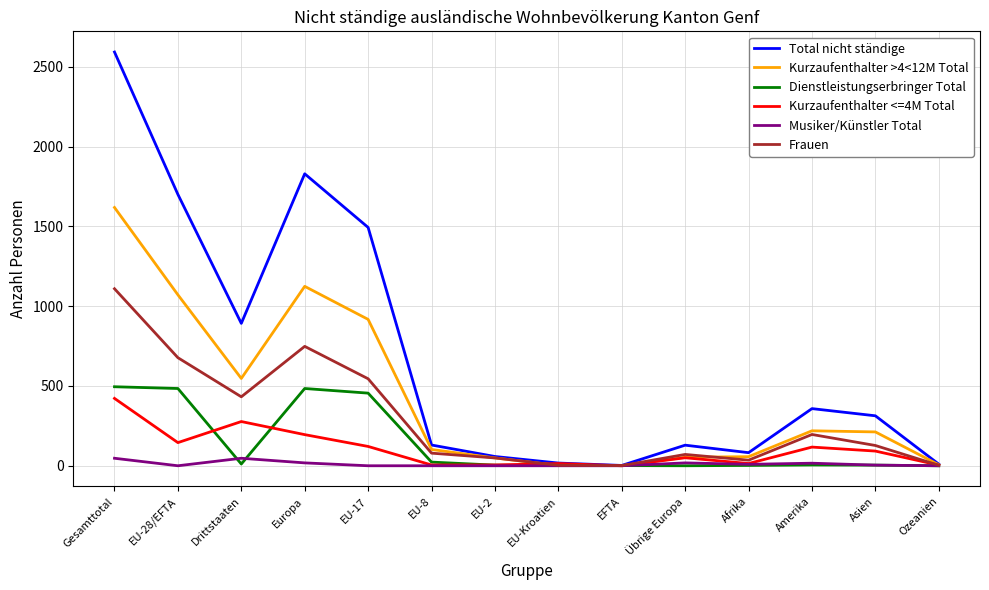

How many values in the Frauen series are below 127?

7